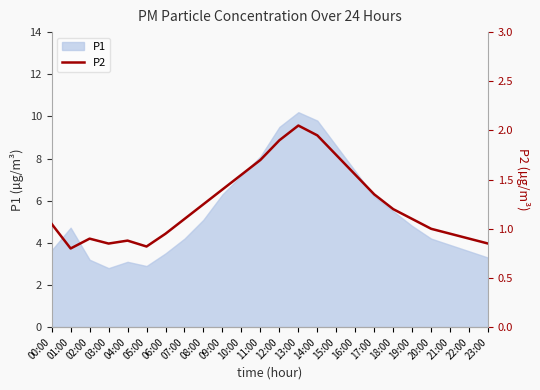

The chart shows a value of 1.8 at 15:00. True or false?

True